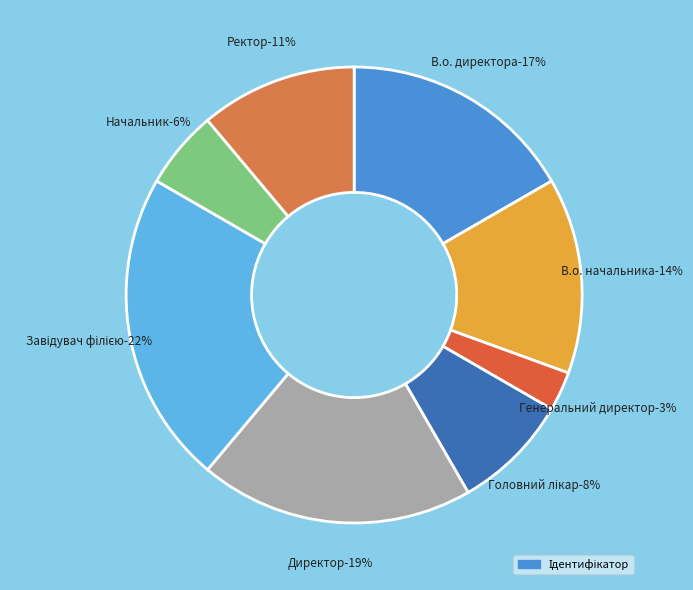

Does any single category account for the majority?

No